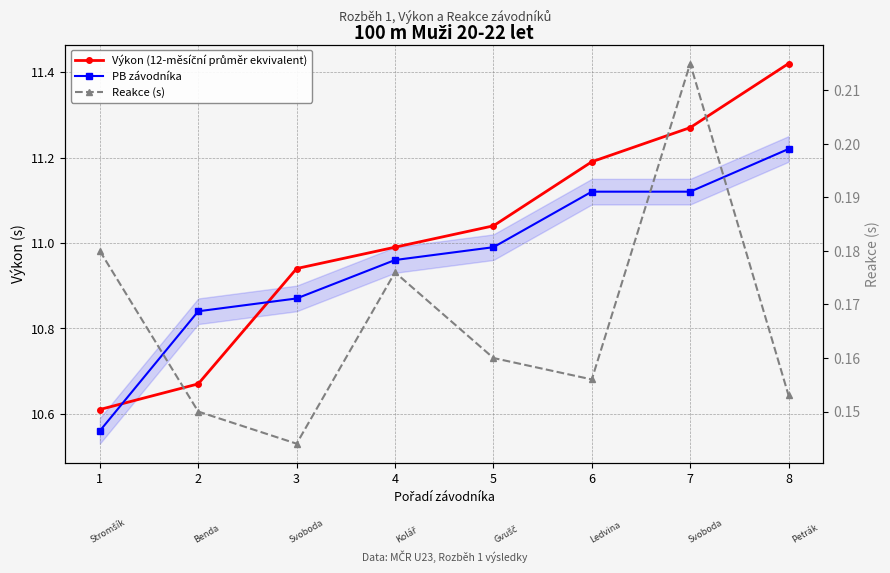

How many distinct data groups are displayed?

3